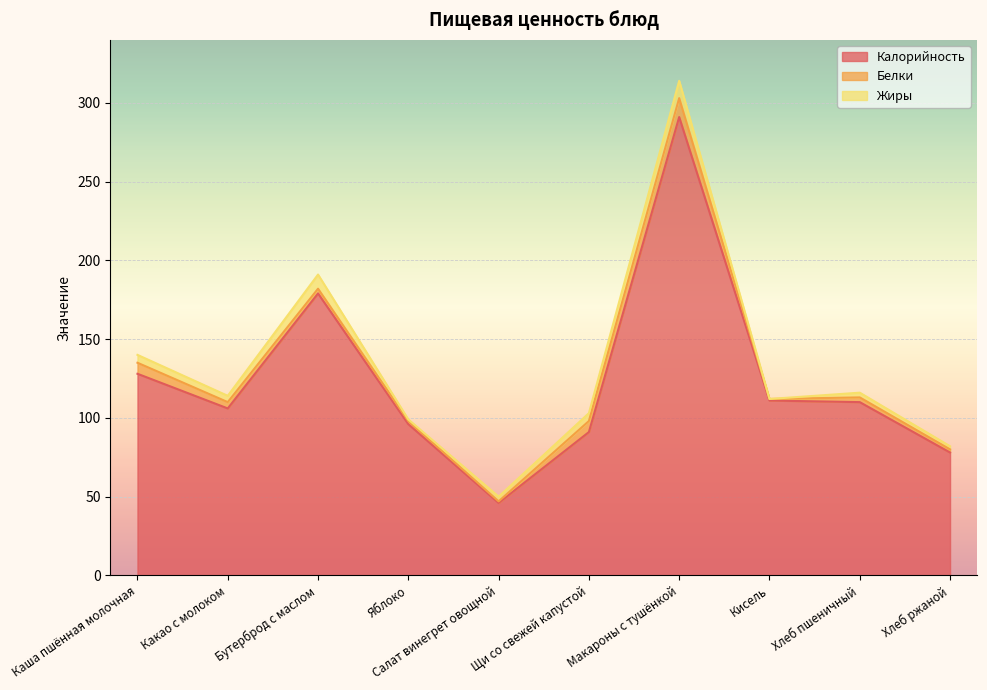

In Жиры, how many points are higher than both neighbors (excluding endpoints)?

3